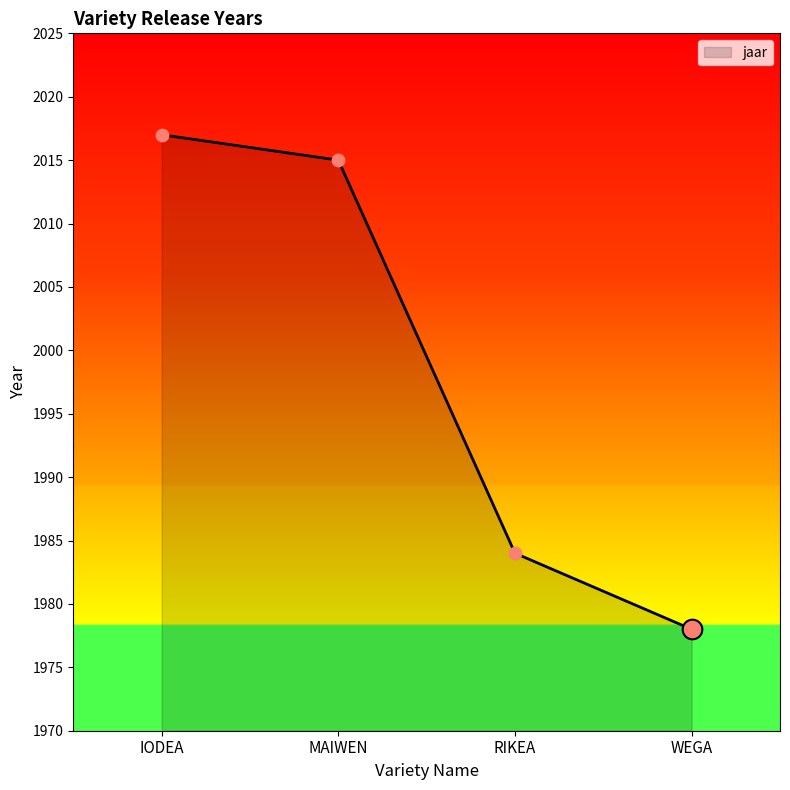

What is the ratio of the value at MAIWEN to the value at IODEA?

1.0